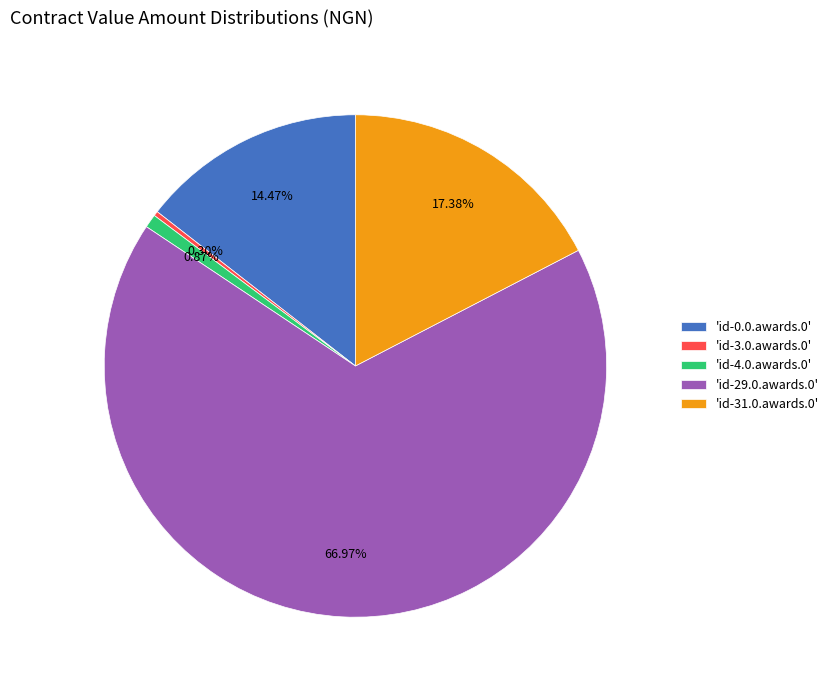

Which category accounts for the majority?

'id-29.0.awards.0'